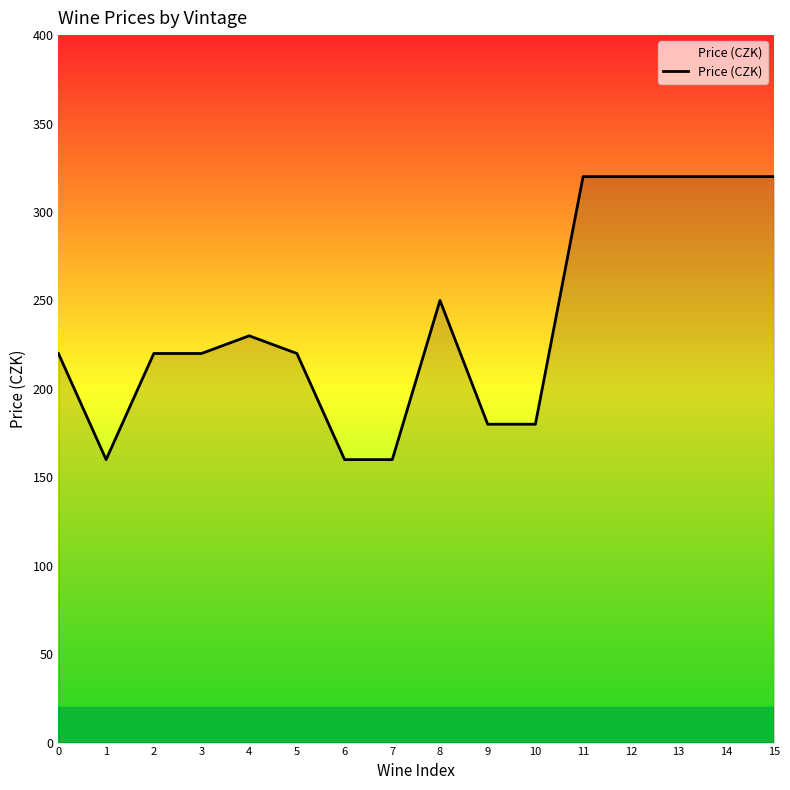

What value does the data have at 0?

220